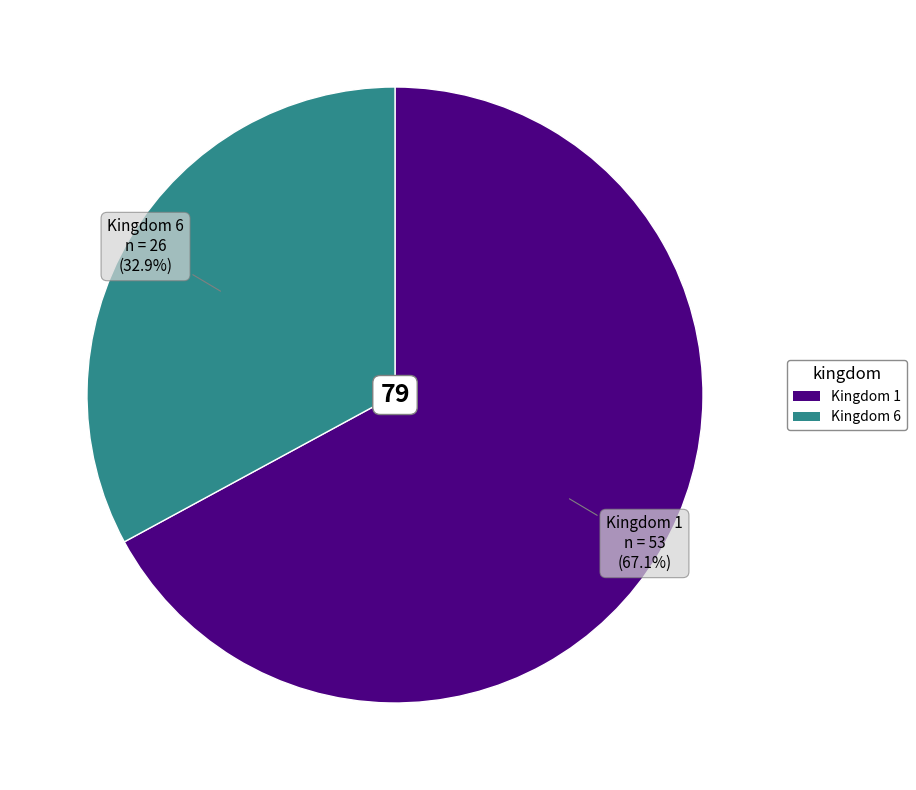

What is the majority slice?

Kingdom 1